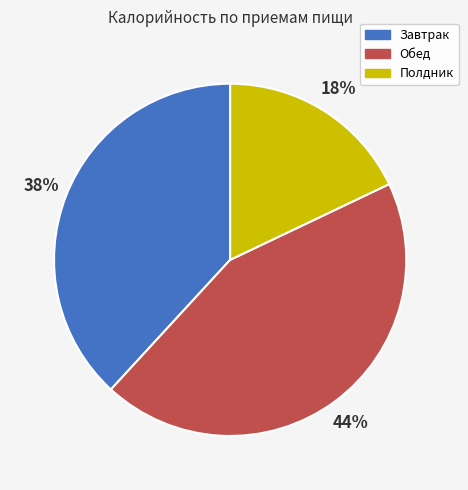

Does any single category account for the majority?

No